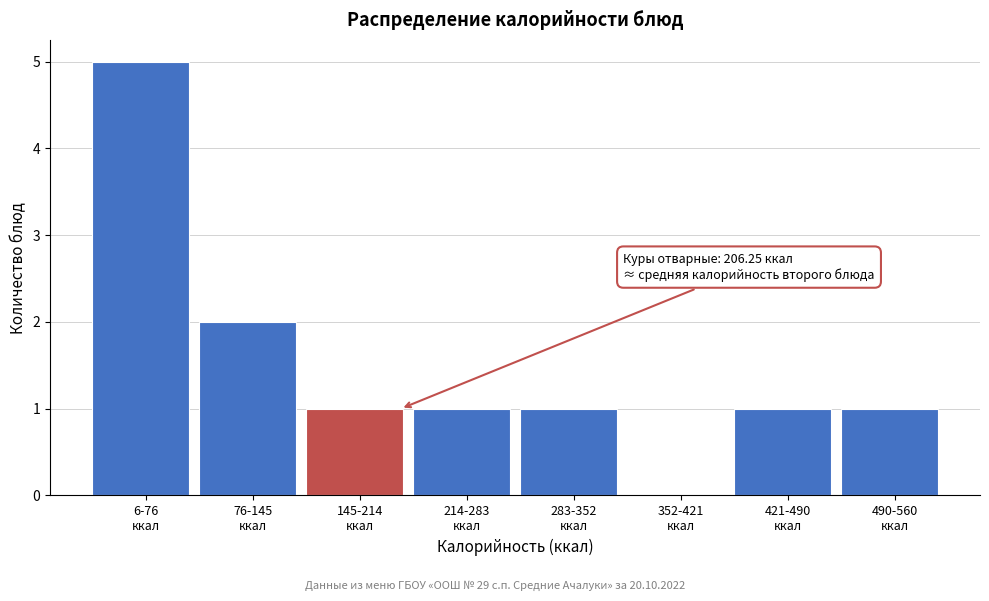

What is the sum of all values?

12